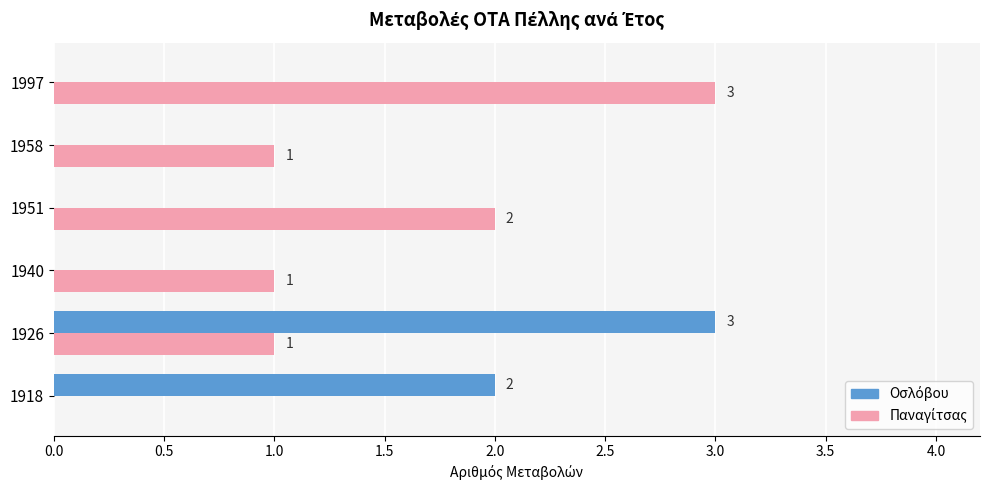

At which category is the sum across all series the highest?

1926